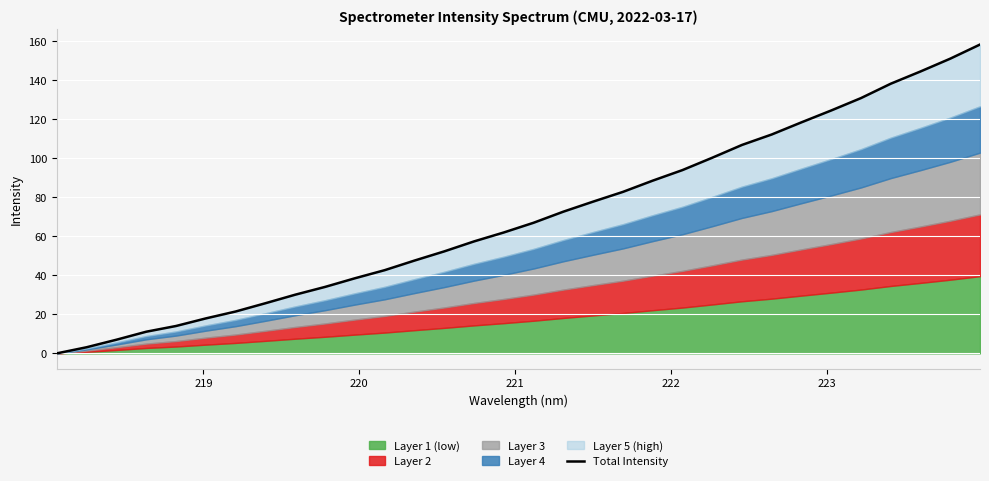

True or false: the data has more than 2 interior local peaks.

False